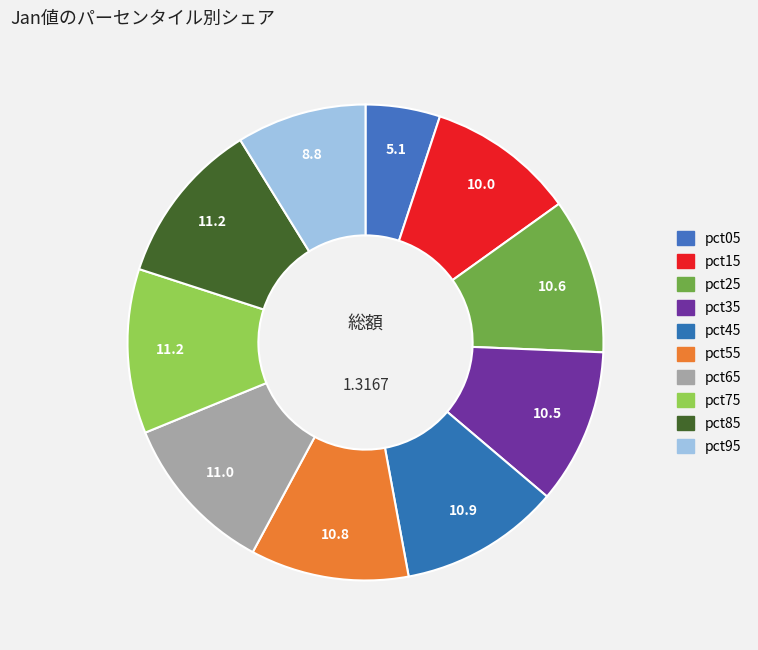

How many slices are in this pie chart?

10